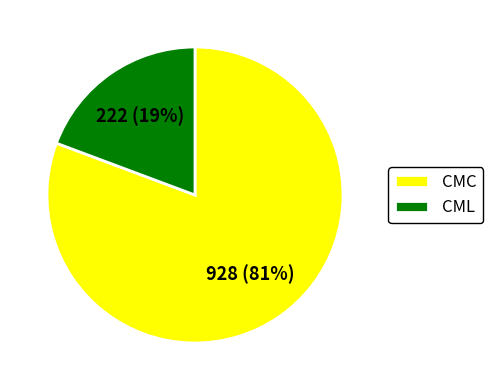

Is the sum of CML and CMC greater than half?

Yes